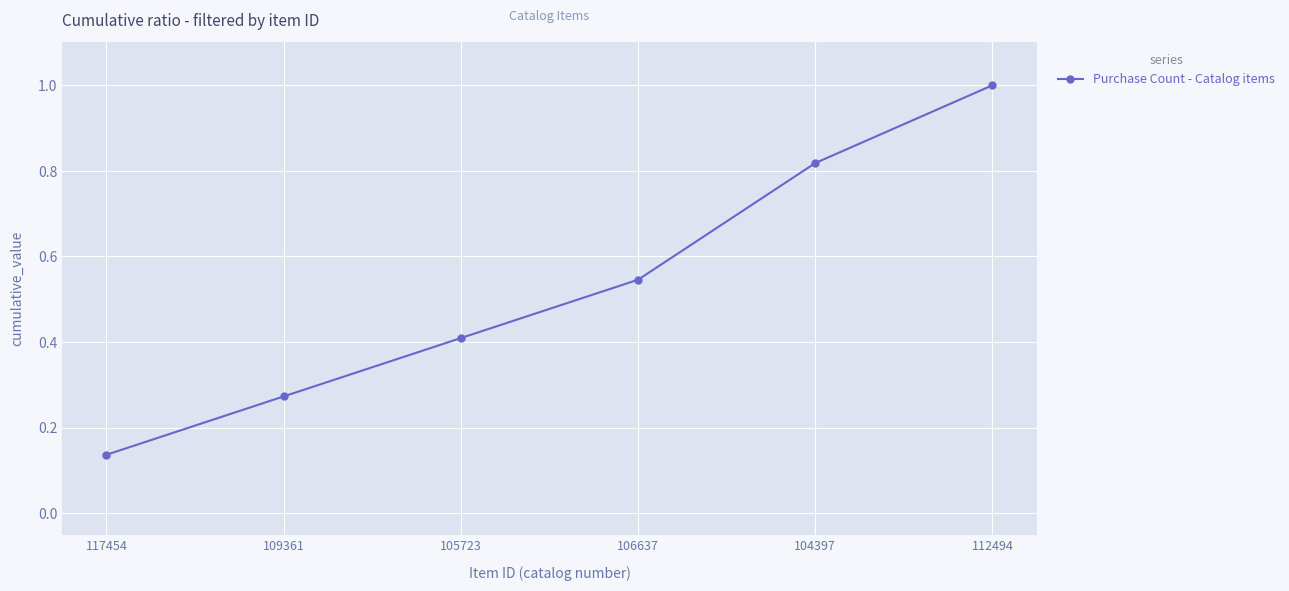

List the labels in order of value, largest first.

112494, 104397, 106637, 105723, 109361, 117454